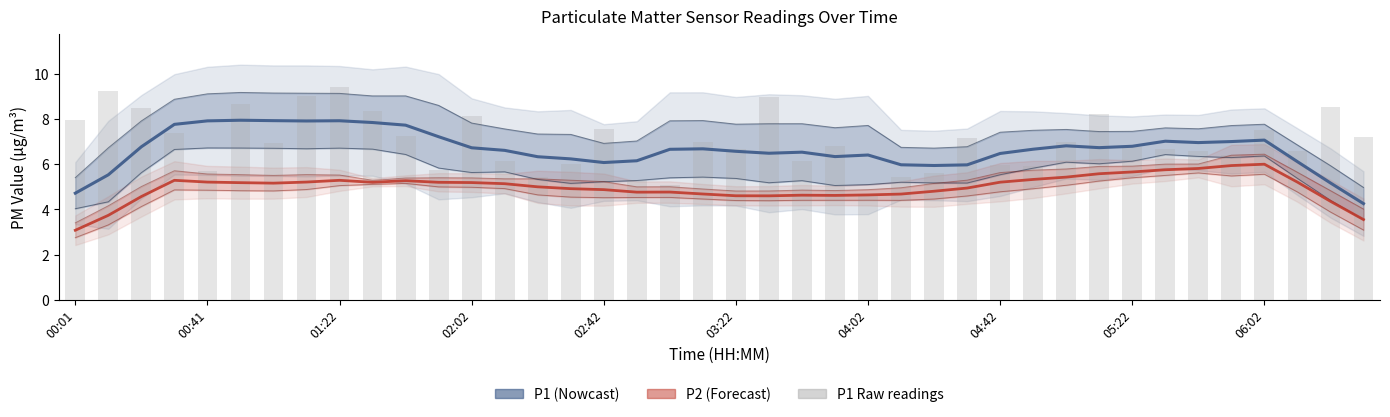

Reading left to right, transcribe all the data shown in this chart.

P1 (PM2.5): 4.7	5.5	6.8	7.8	7.9	8.0	7.9	7.9	7.9	7.8	7.7	7.2	6.7	6.6	6.3	6.2	6.1	6.2	6.7	6.7	6.6	6.5	6.5	6.3	6.4	6.0	5.9	6.0	6.5	6.7	6.8	6.7	6.8	7.0	7.0	7.0	7.1	6.1	5.2	4.3
P2 (PM10): 3.1	3.7	4.6	5.3	5.2	5.2	5.2	5.2	5.3	5.2	5.3	5.2	5.2	5.1	5.0	4.9	4.9	4.8	4.8	4.7	4.6	4.6	4.6	4.6	4.6	4.7	4.8	4.9	5.2	5.3	5.4	5.6	5.7	5.8	5.8	5.9	6.0	5.2	4.4	3.6
P1 raw: 8.0	9.2	8.5	7.4	5.7	8.7	7.0	9.0	9.4	8.4	7.3	5.8	8.1	6.1	5.5	6.0	7.6	5.3	5.1	7.0	6.7	9.0	6.2	6.8	4.7	5.4	5.6	7.2	6.0	5.9	7.0	8.2	6.8	6.7	6.6	6.4	7.5	6.6	8.6	7.2